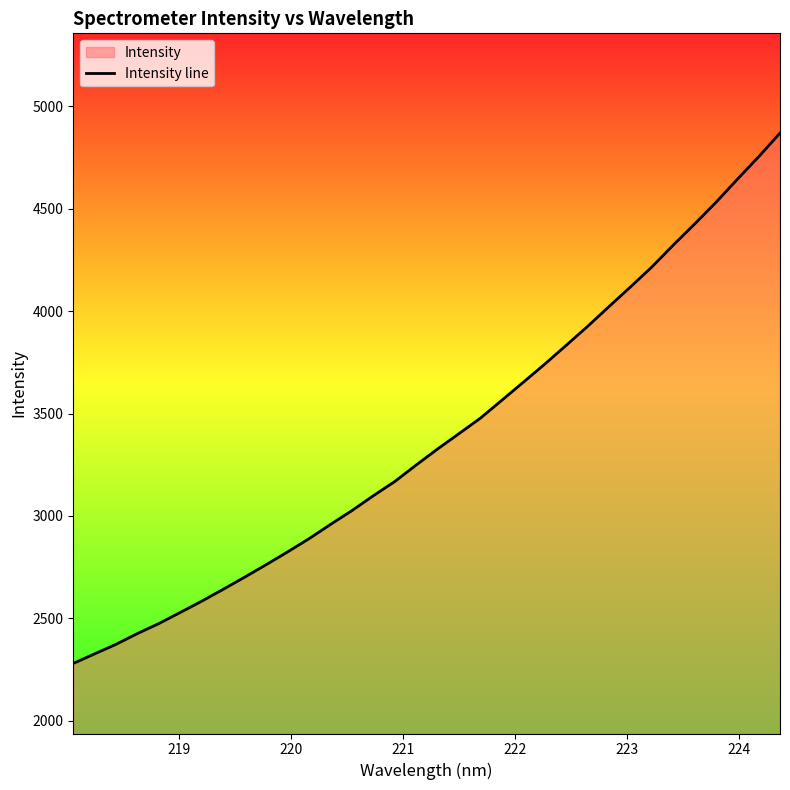

What is the minimum value shown in the chart?

2280.1